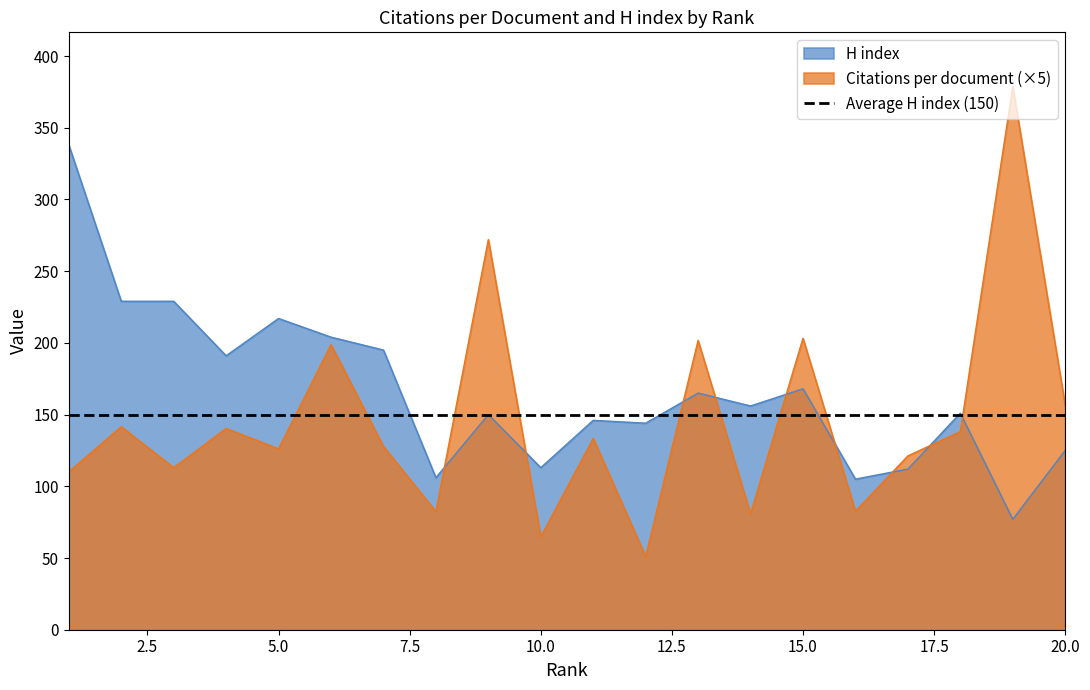

Rank the series by their average value, from highest to lowest.

H index, Citations per document